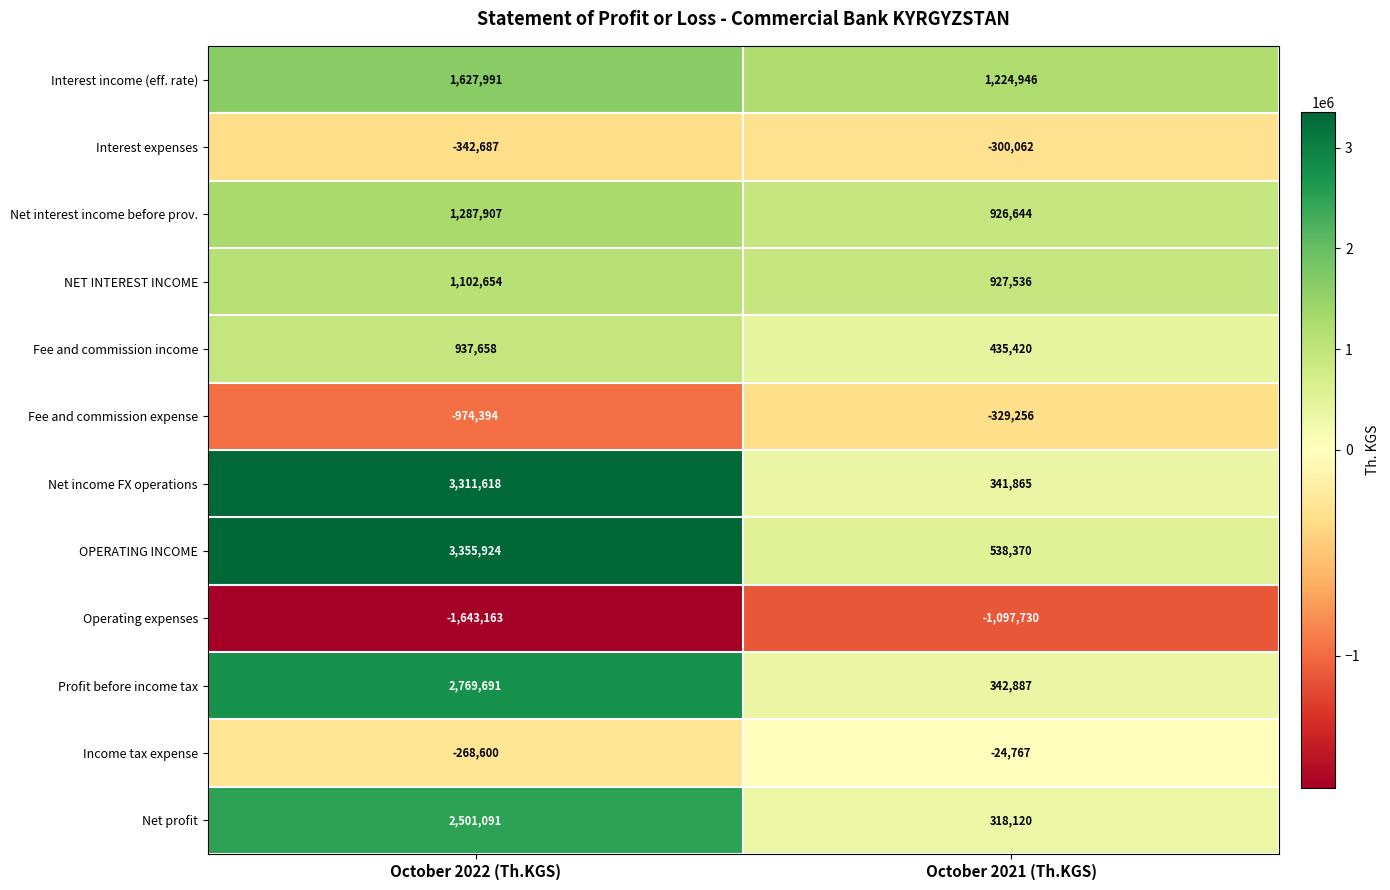

Between October 2022 (Th.KGS) and October 2021 (Th.KGS), which series saw the biggest shift?

Net income FX operations